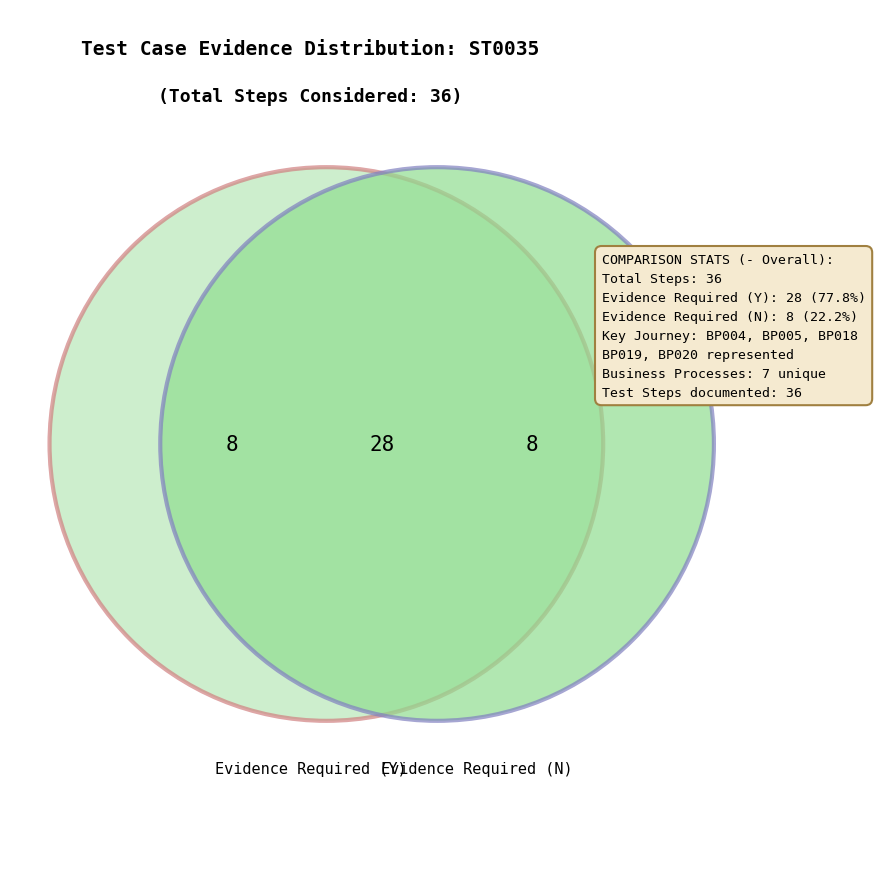

Rank the categories by value from highest to lowest.

Evidence Required (Y), Evidence Required (N)